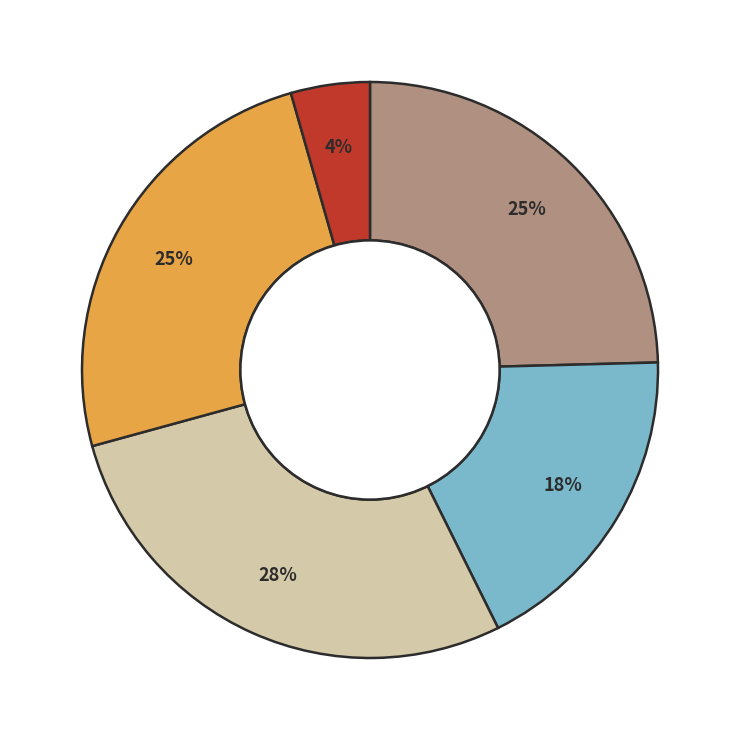

To the nearest percent, what is the difference between the largest and smallest slice percentages?

24%